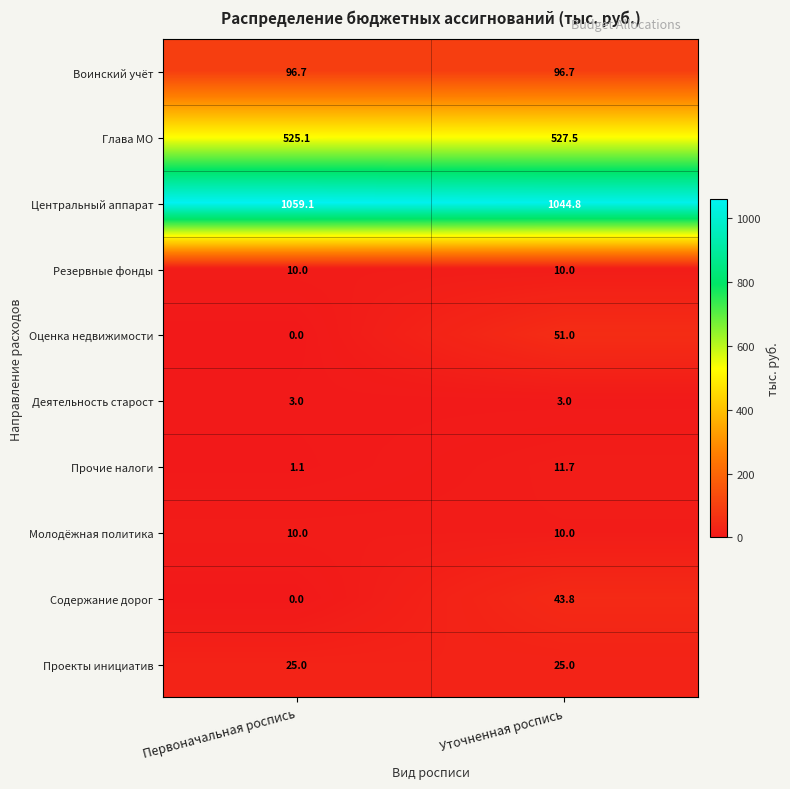

At which label is Содержание дорог closest to 21?

Первоначальная роспись